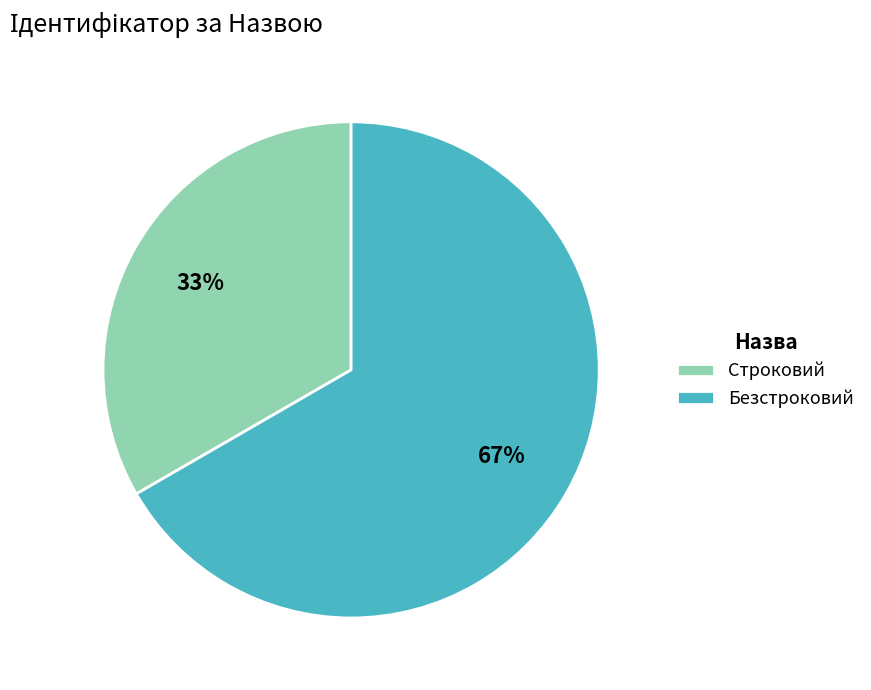

What is the majority slice?

Безстроковий